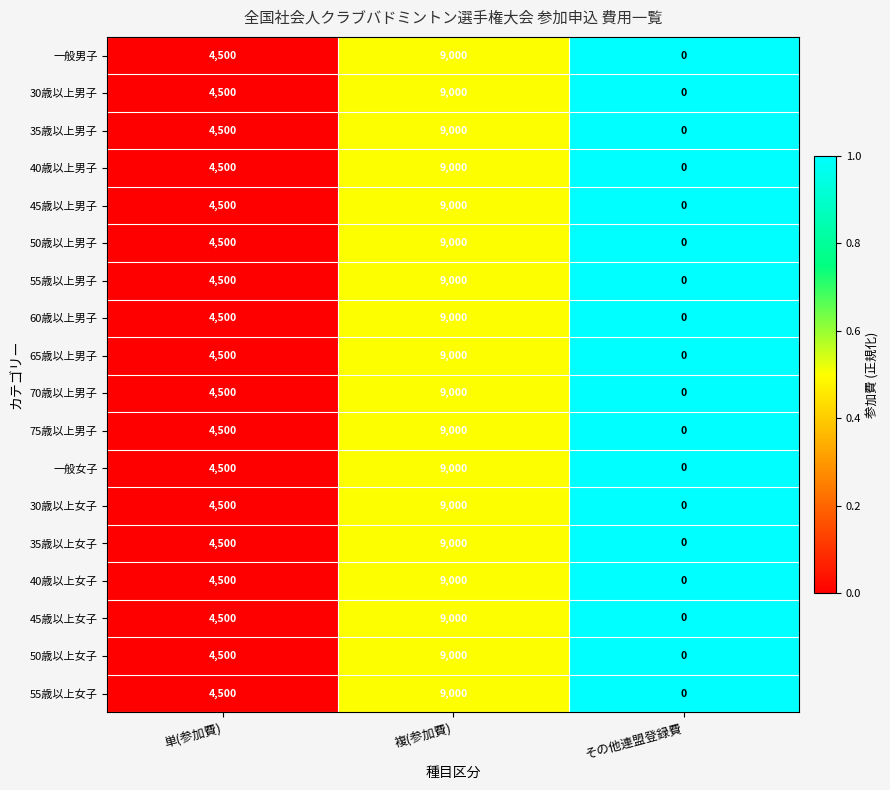

Count the number of categories in the chart.

3